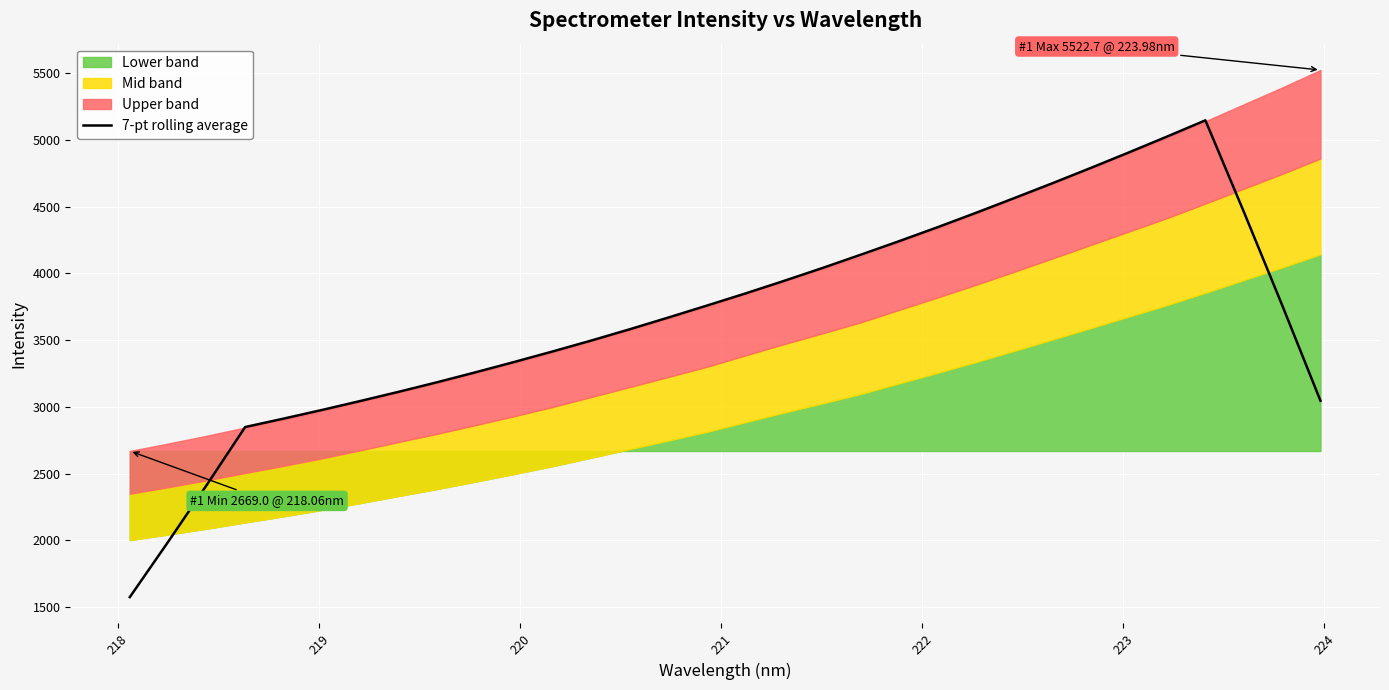

What is the minimum value for 7-pt rolling average?

1574.7